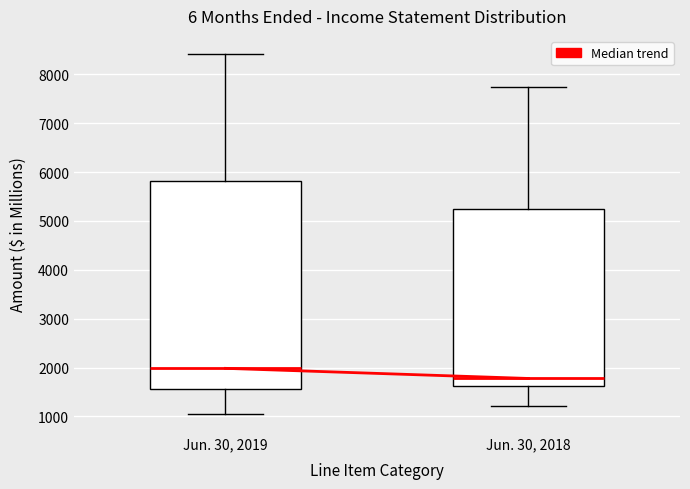

Where does the median line of the box for Jun. 30, 2018 sit on the y-axis? The values are not printed on the chart, so give them approximately, as read against the axis.

1800